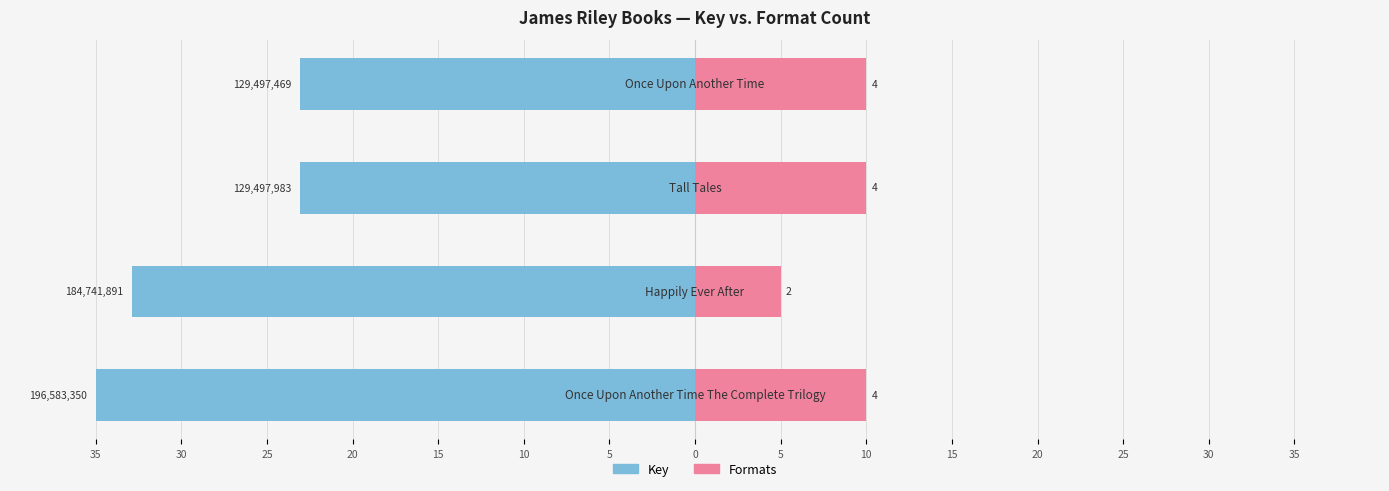

What value does the Key series have at 35?

-35.0